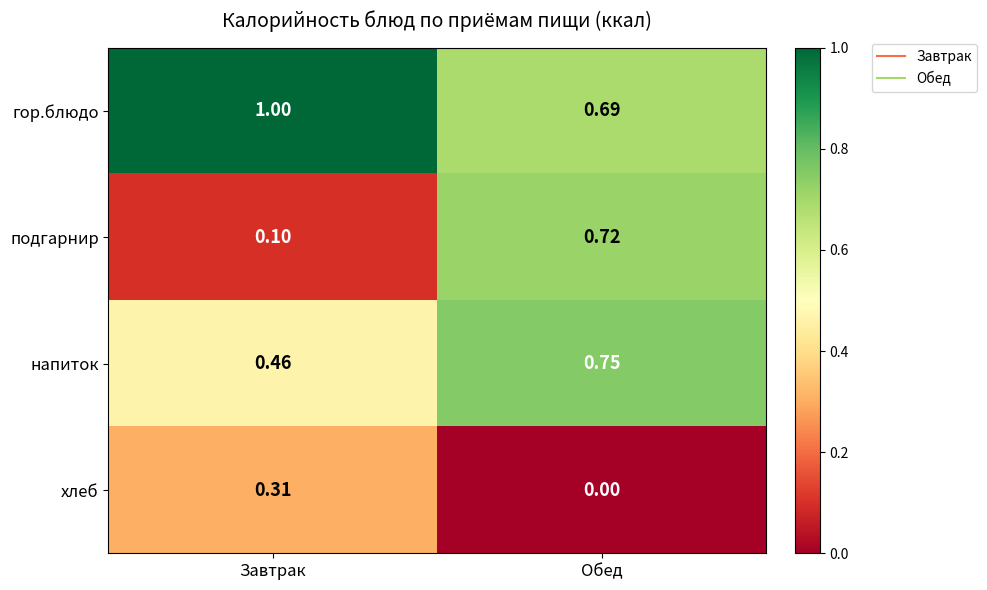

Between Завтрак and Обед, which series saw the biggest shift?

подгарнир